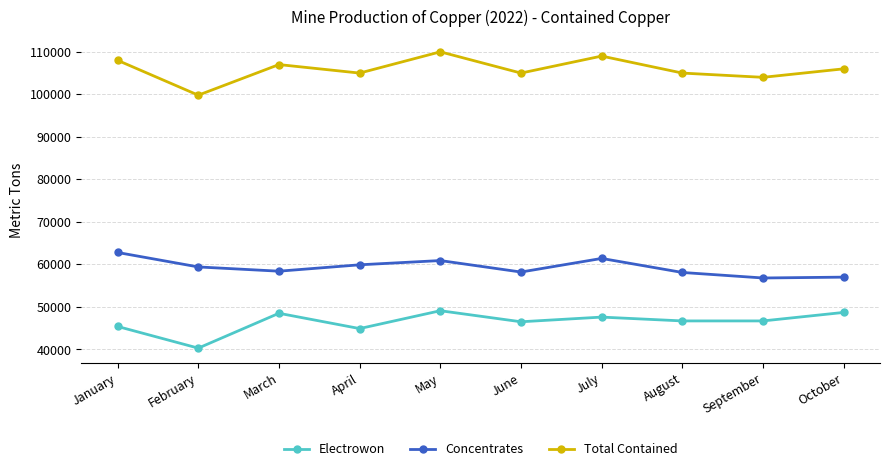

What is the approximate value of Concentrates at February?

59400